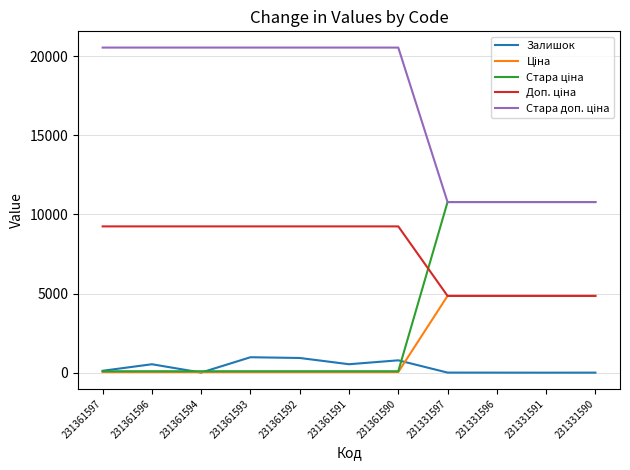

What is the maximum value for Залишок?

977.0